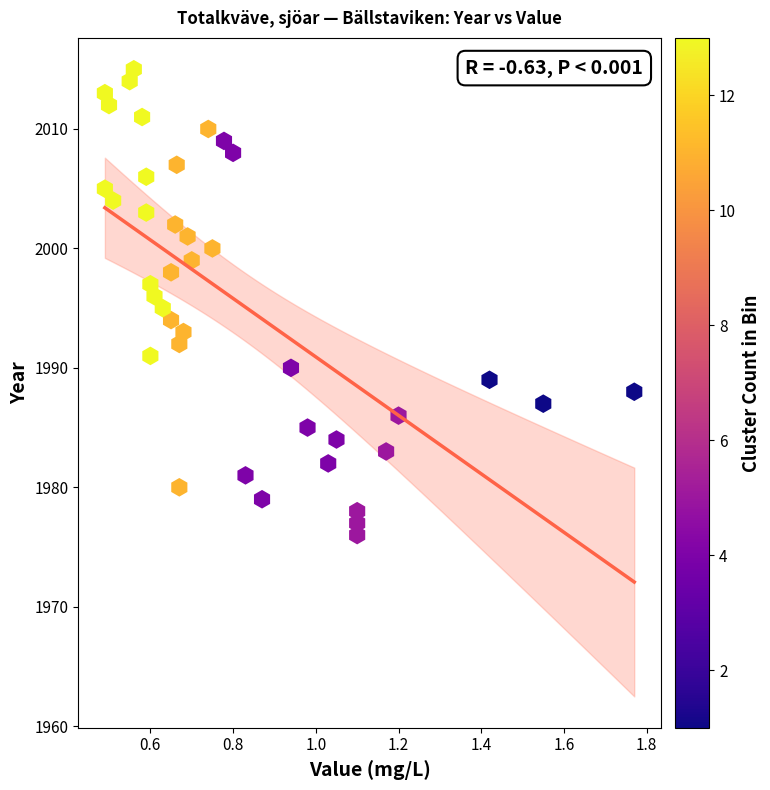

What is the range of Y values (max minus min)?

39